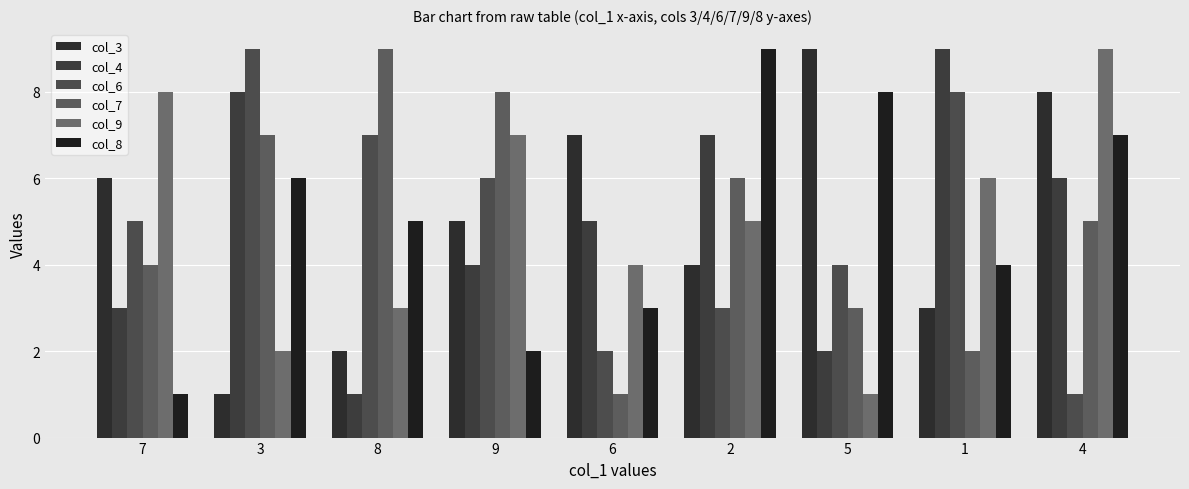

Which has a higher value, 1 or 8?

1